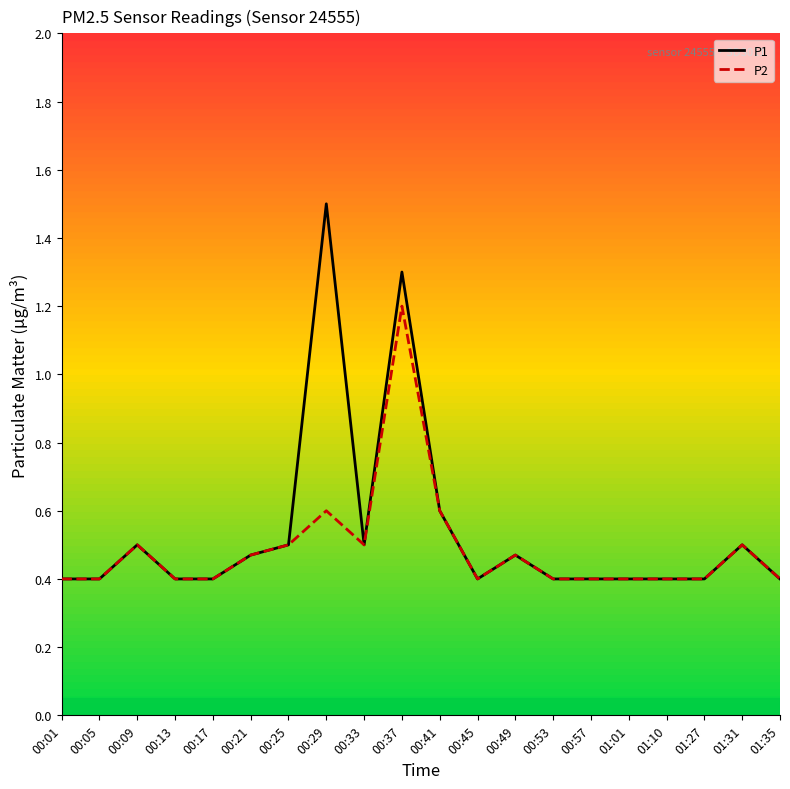

What is the difference between the second highest and second lowest values in the P2 series?

0.2